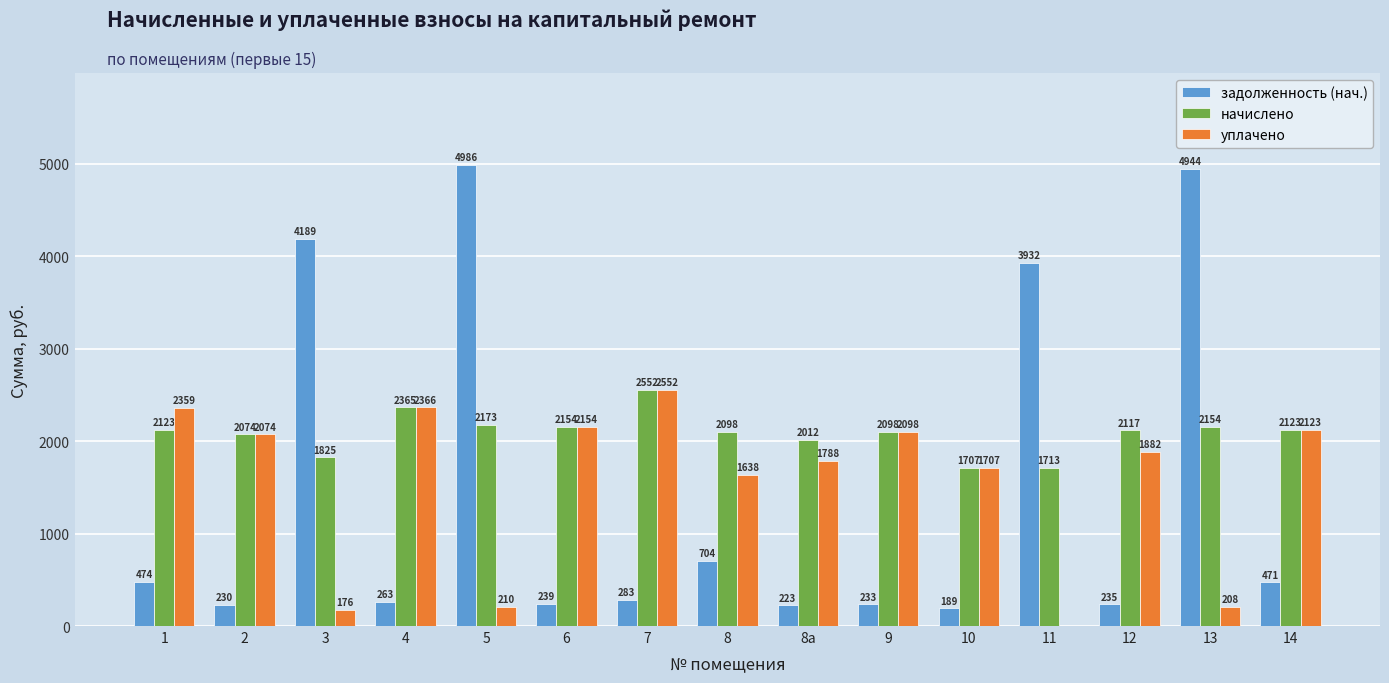

Count the number of data series in this chart.

3